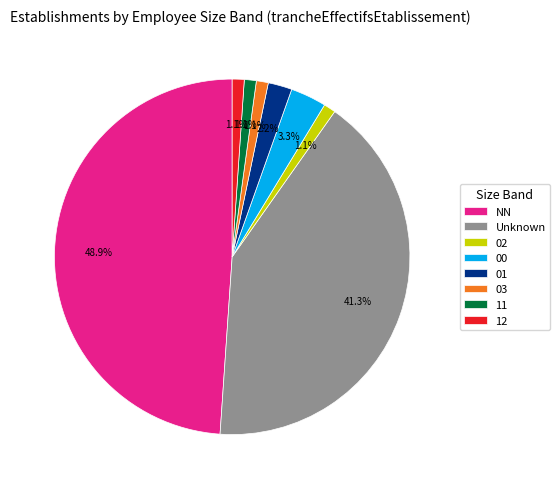

Which category has the biggest portion of the pie?

NN